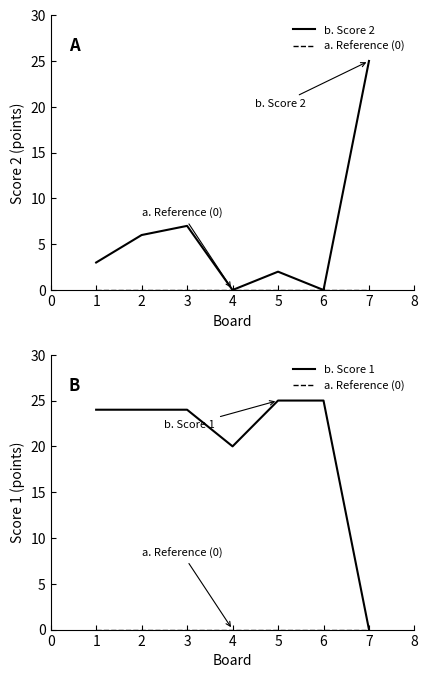

The b. Score 2 series shows 16 at 4. True or false?

False